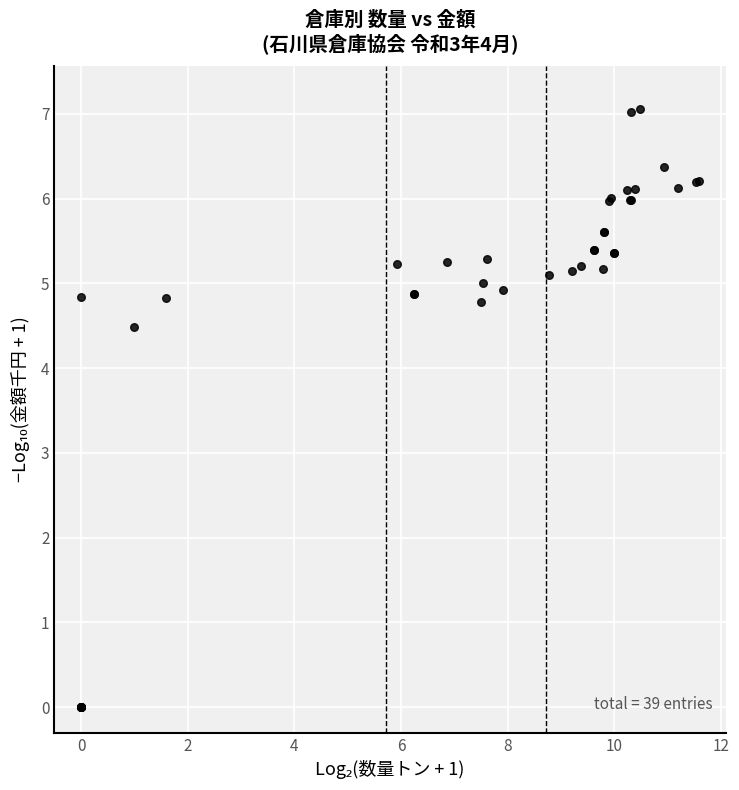

What Y value in the scatter plot is closest to 3?

4.5